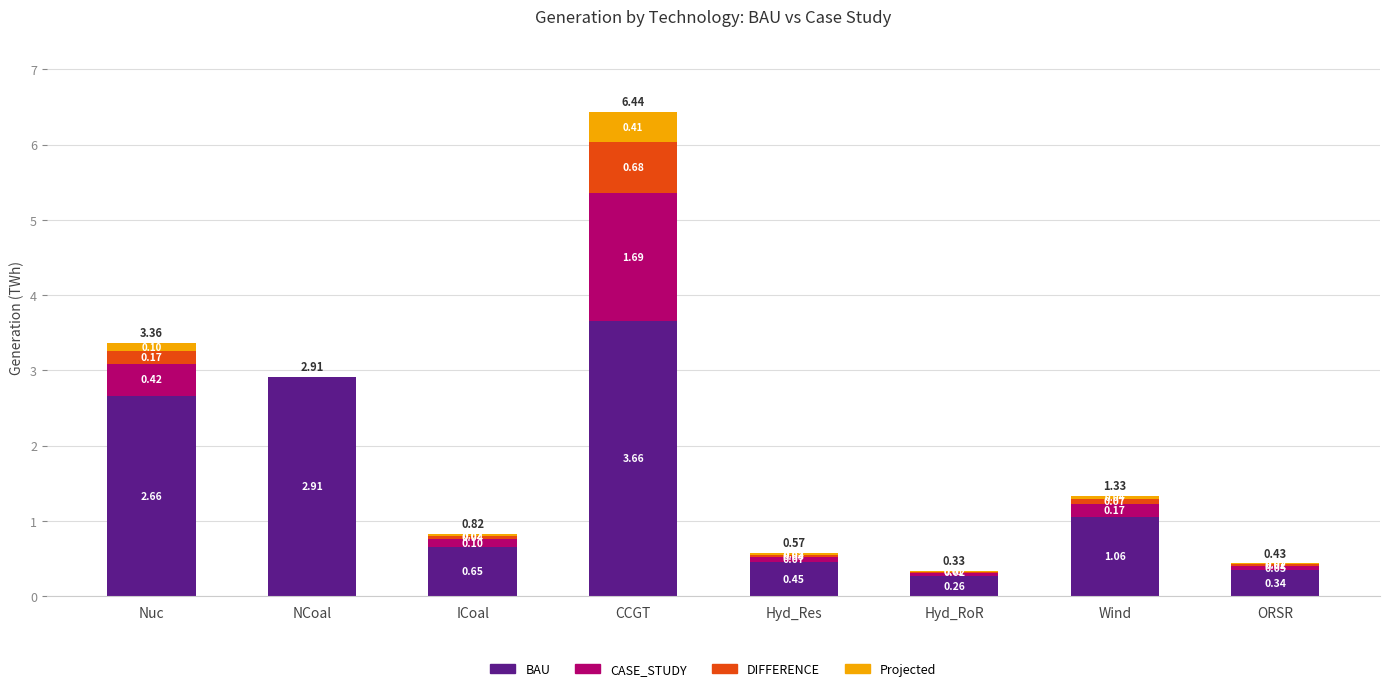

At which label does BAU reach its peak?

CCGT